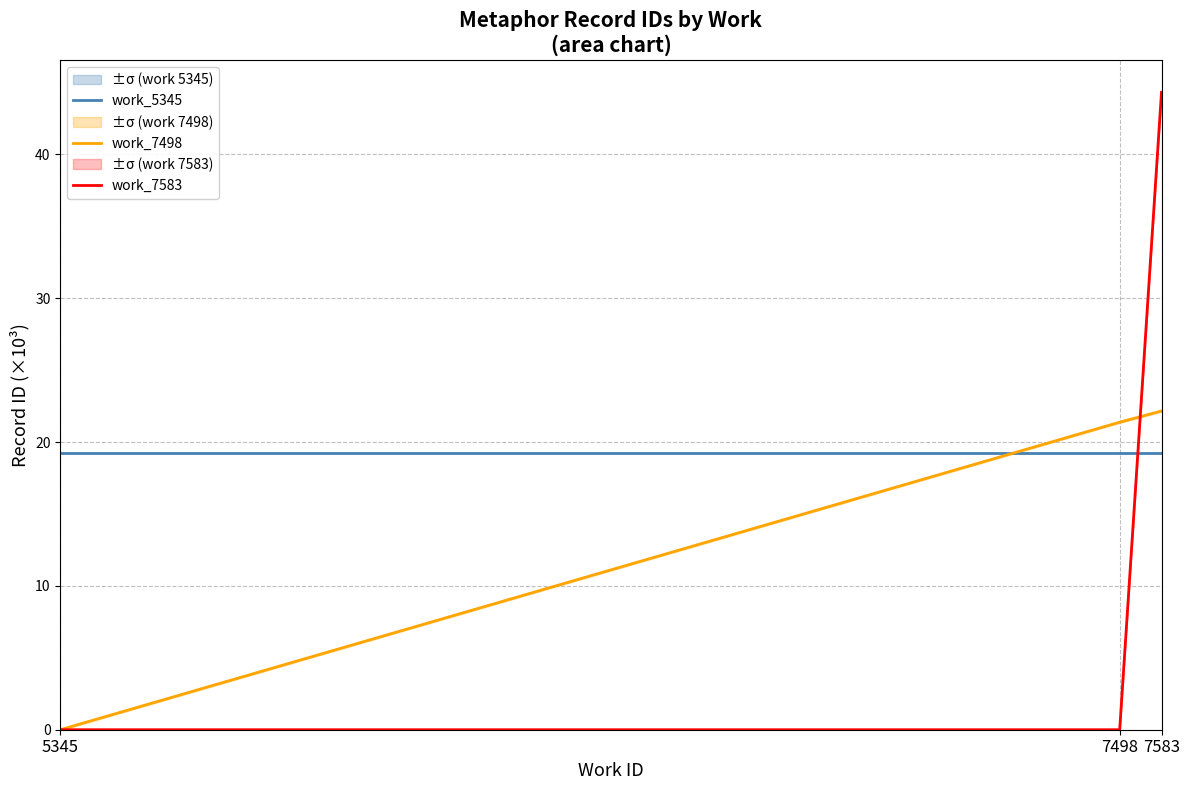

Reading left to right, transcribe all the data shown in this chart.

work_5345: 5345=19.2	7498=19.2	7583=19.2
work_7498: 5345=0.0	7498=21.4	7583=22.2
work_7583: 5345=0.0	7498=0.0	7583=44.3